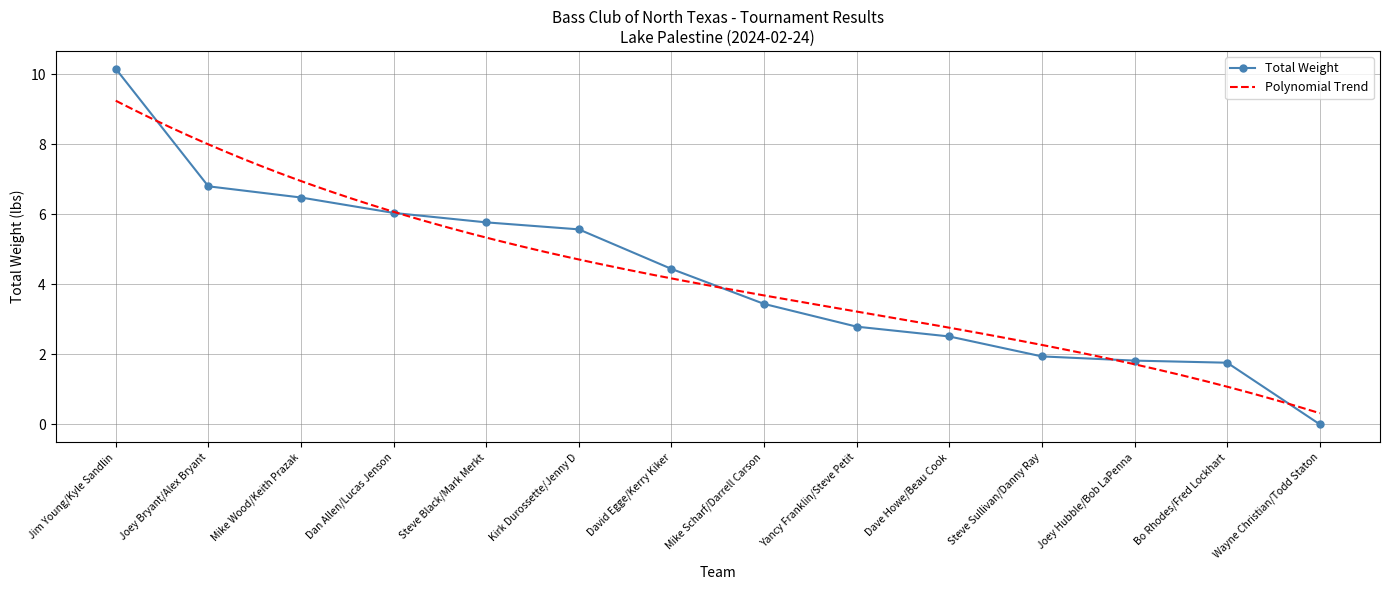

What is the sum of the values at Wayne Christian/Todd Staton and Steve Black/Mark Merkt?

5.8